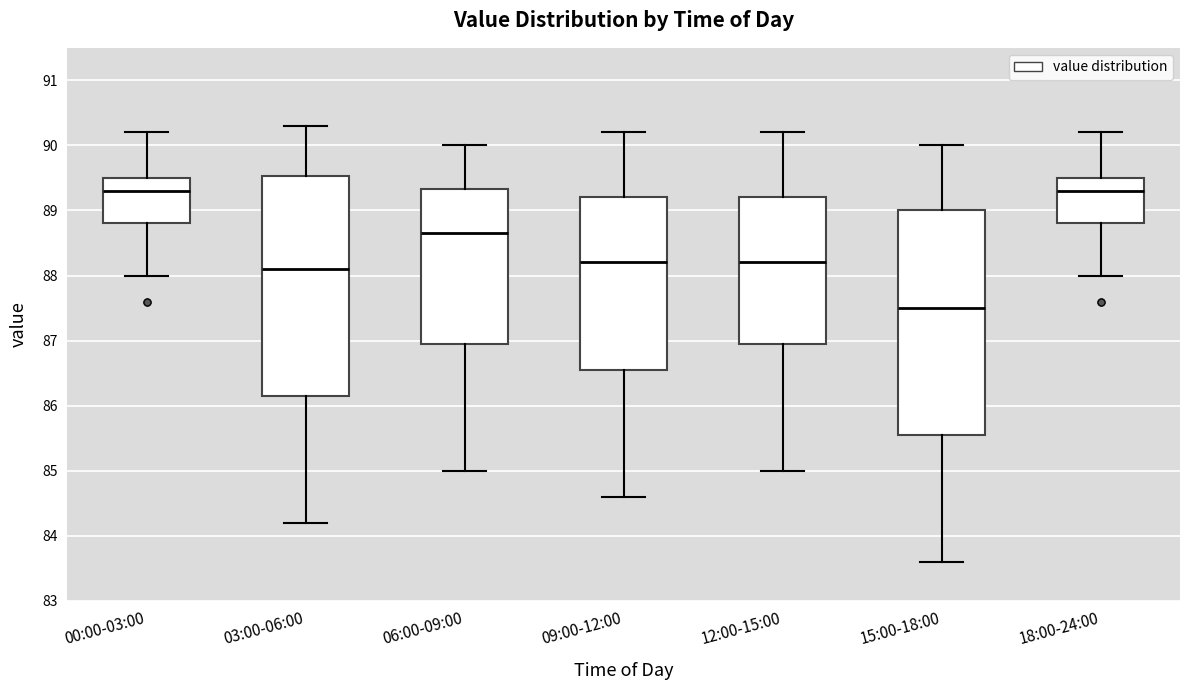

Reading left to right, transcribe this box plot: for each box, give where its median line is, the range the box spans, and where its two whiskers end, as read against the y-axis. The values are not printed on the chart, so give them approximately, as read against the axis.

00:00-03:00: median 89.3, box 88.8 to 89.5, whiskers 88.0 to 90.2
03:00-06:00: median 88.1, box 86.2 to 89.5, whiskers 84.2 to 90.3
06:00-09:00: median 88.7, box 87.0 to 89.3, whiskers 85.0 to 90.0
09:00-12:00: median 88.2, box 86.6 to 89.2, whiskers 84.6 to 90.2
12:00-15:00: median 88.2, box 87.0 to 89.2, whiskers 85.0 to 90.2
15:00-18:00: median 87.5, box 85.6 to 89.0, whiskers 83.6 to 90.0
18:00-24:00: median 89.3, box 88.8 to 89.5, whiskers 88.0 to 90.2